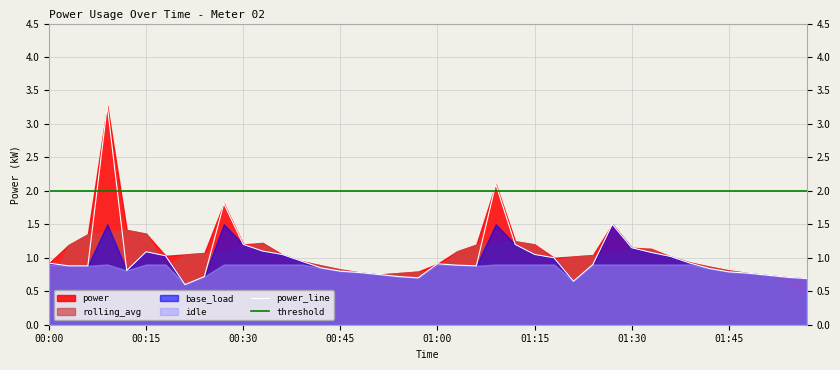

Which series ends up on top after the final intersection of power and rolling_avg?

power